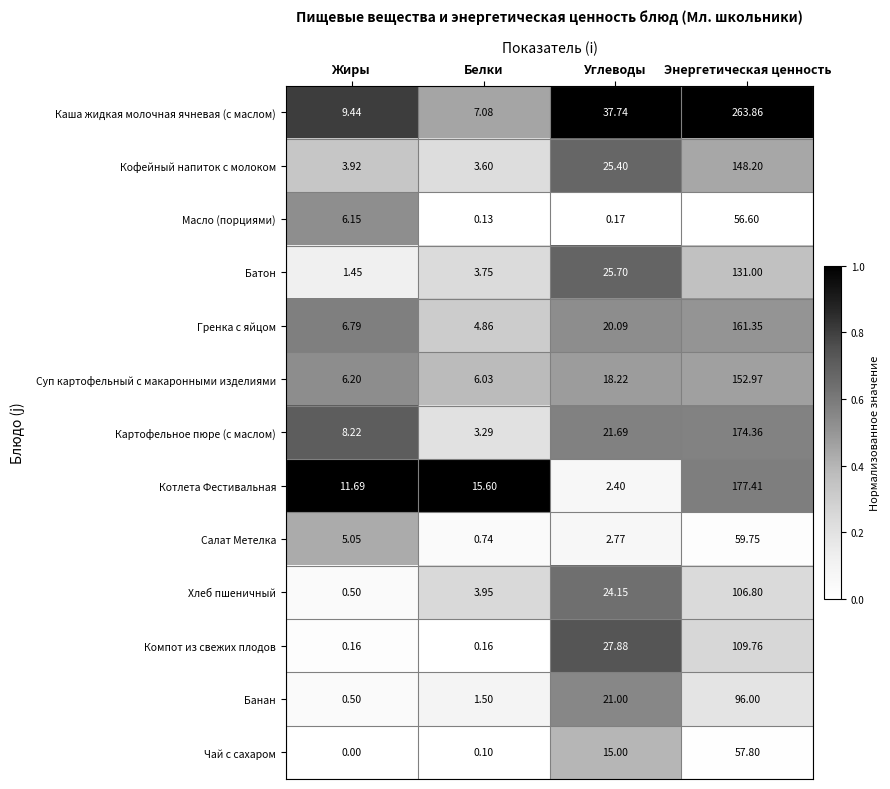

What is the total value across all series at Энергетическая ценность?

1695.9